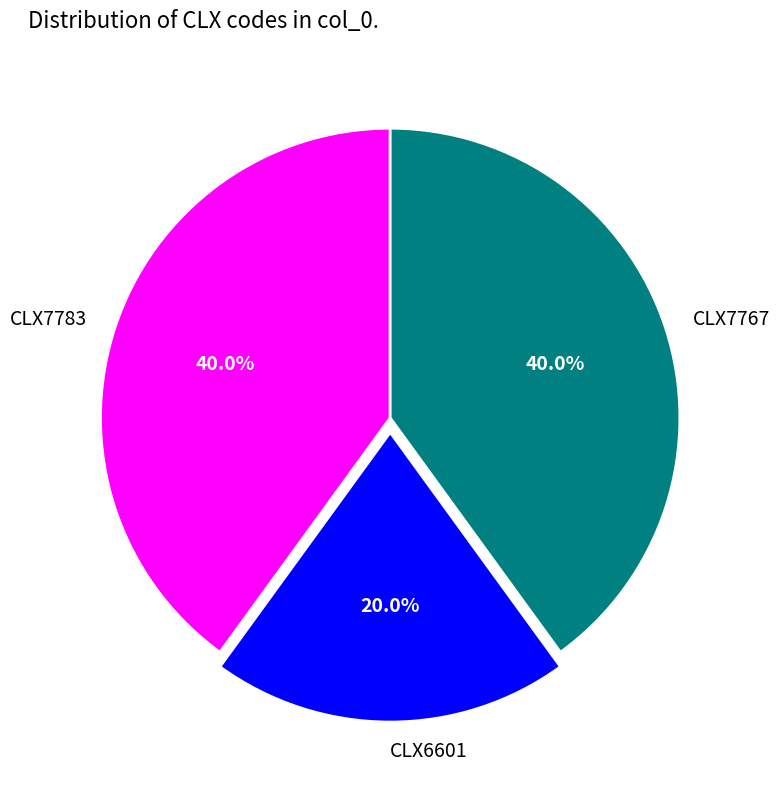

What is the smallest slice in the pie chart?

CLX6601